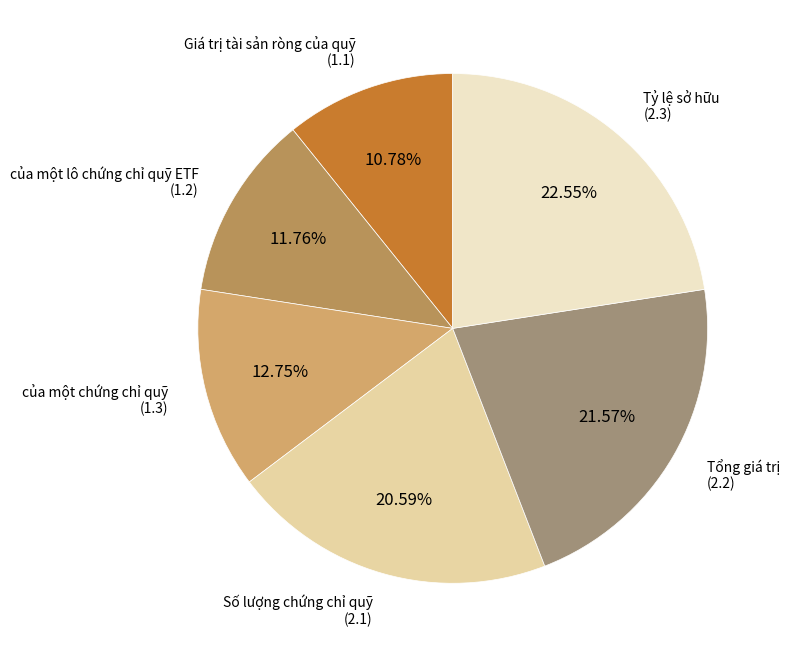

Is it true that Giá trị tài sản ròng của quỹ is 11% of the pie?

True